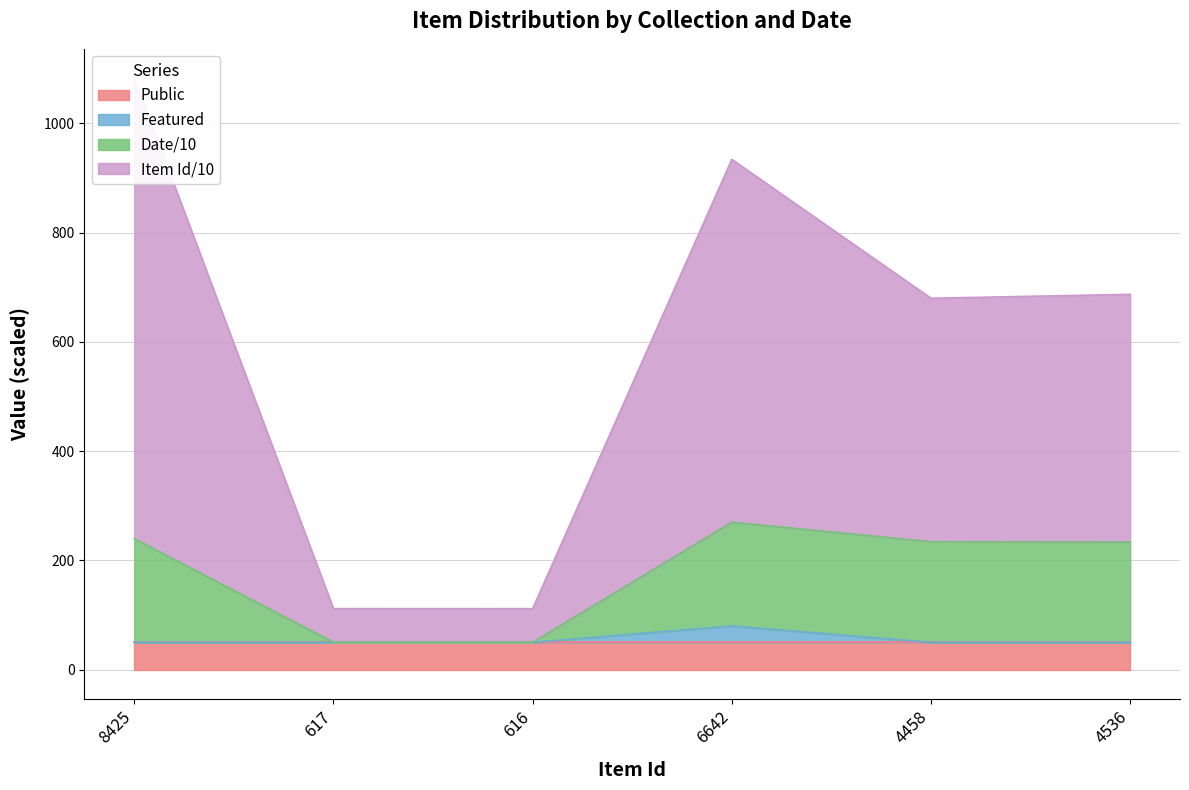

The Featured series shows 50 at 4536. True or false?

True